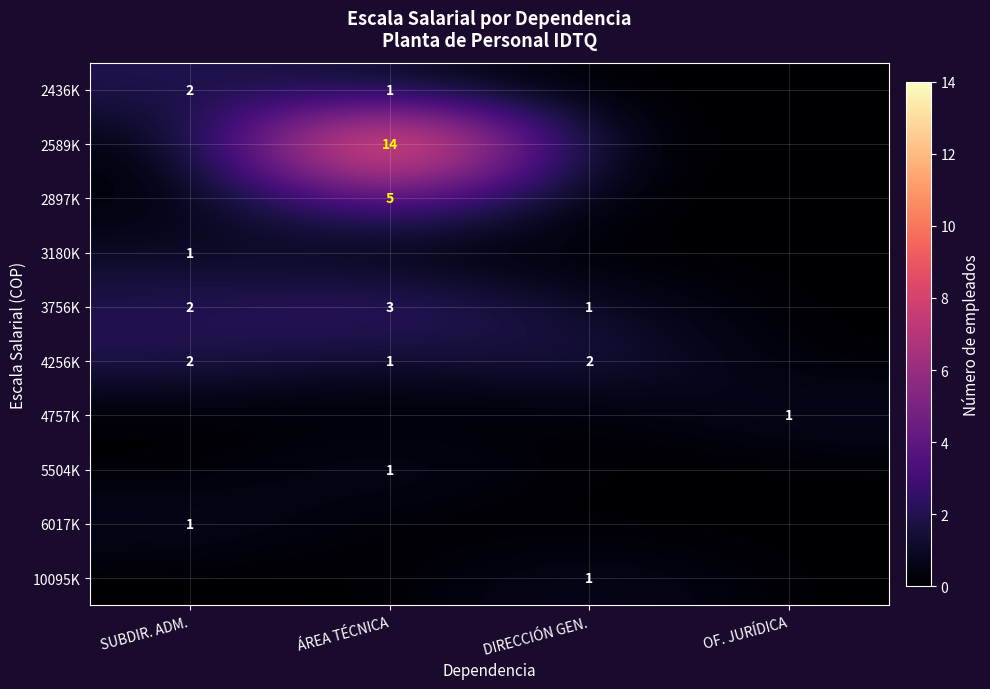

The value of 3180K at SUBDIR. ADM. is 1. True or false?

True